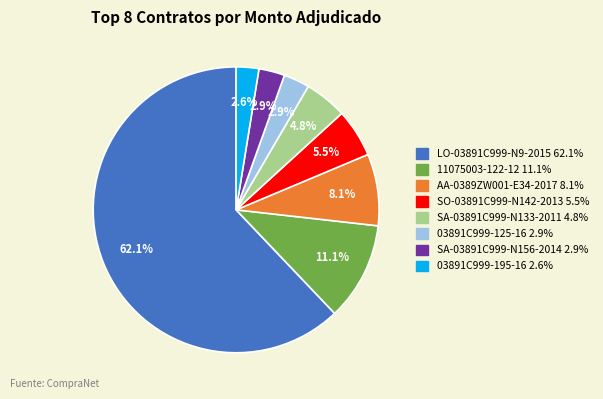

Does any single category account for the majority?

Yes